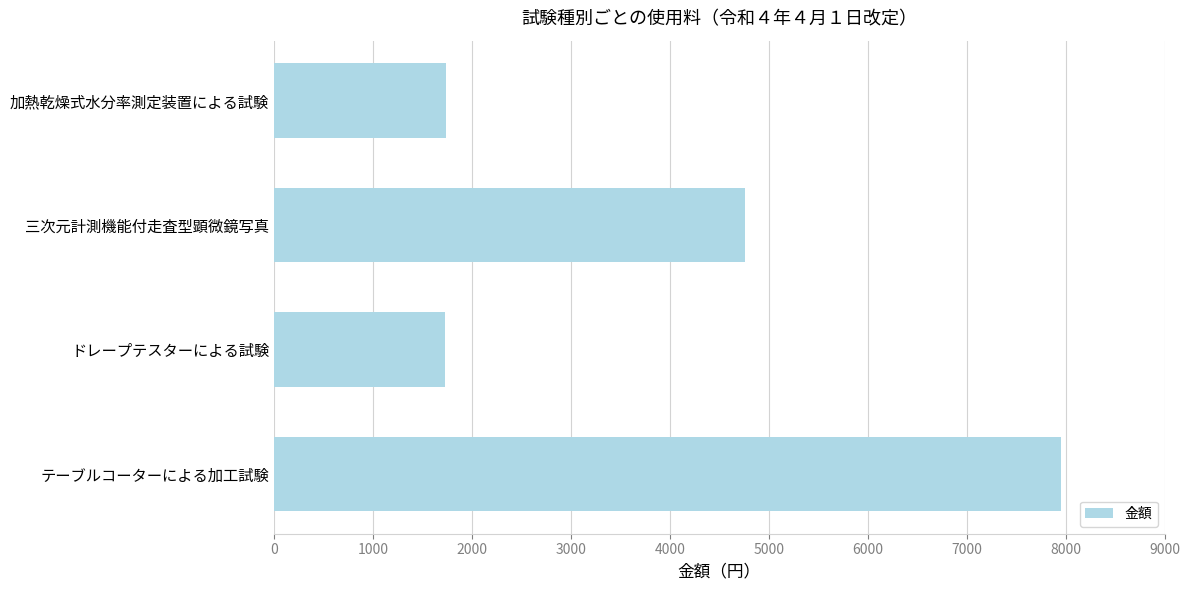

The value at 加熱乾燥式水分率測定装置による試験 is 887. True or false?

False